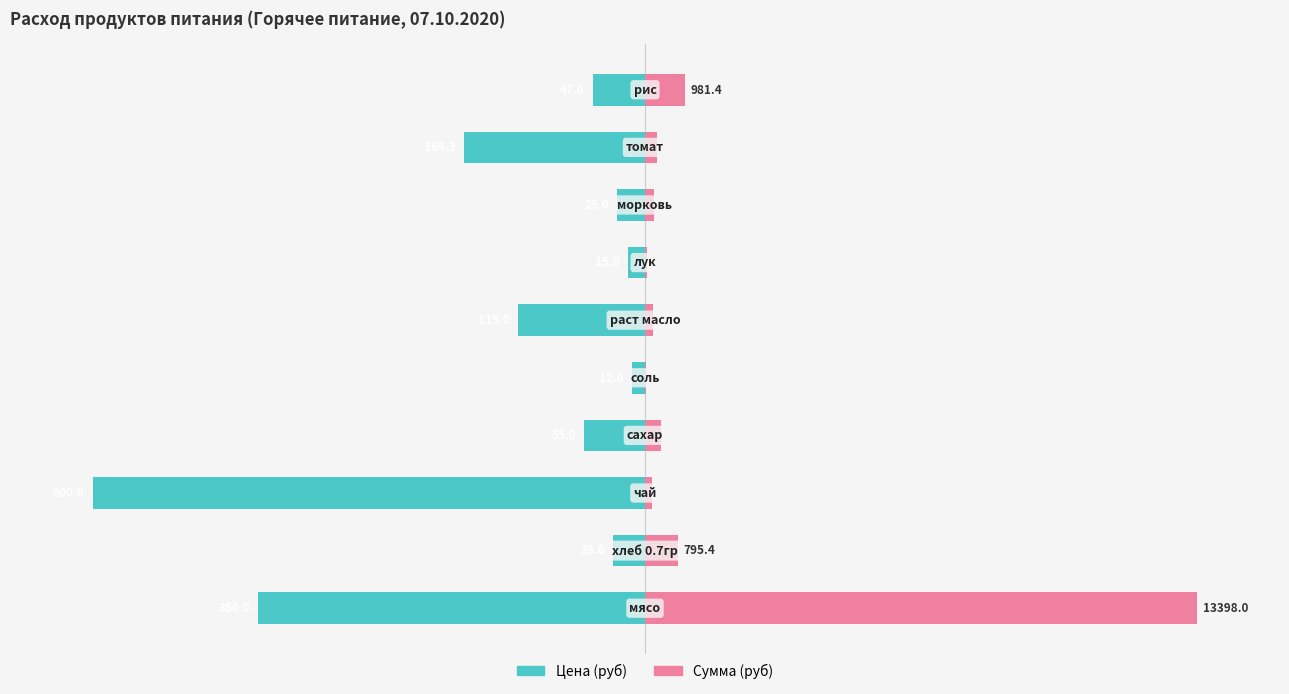

Between 2 and 6, which is larger?

6